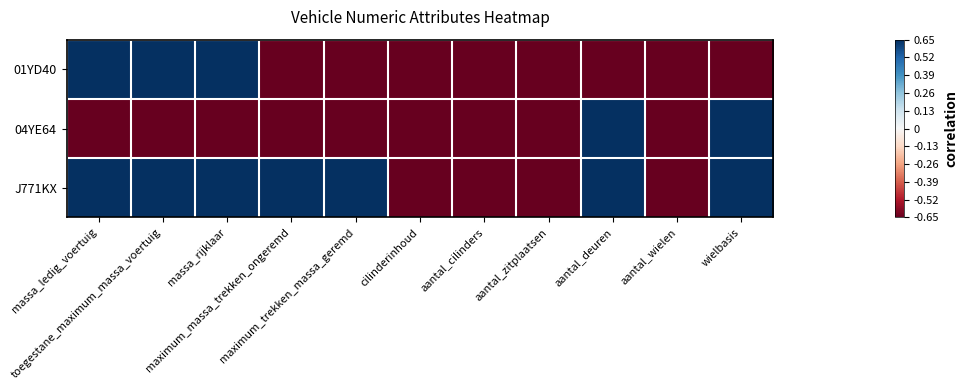

At maximum_massa_trekken_ongeremd, list the series in order from smallest to largest.

01YD40, 04YE64, J771KX